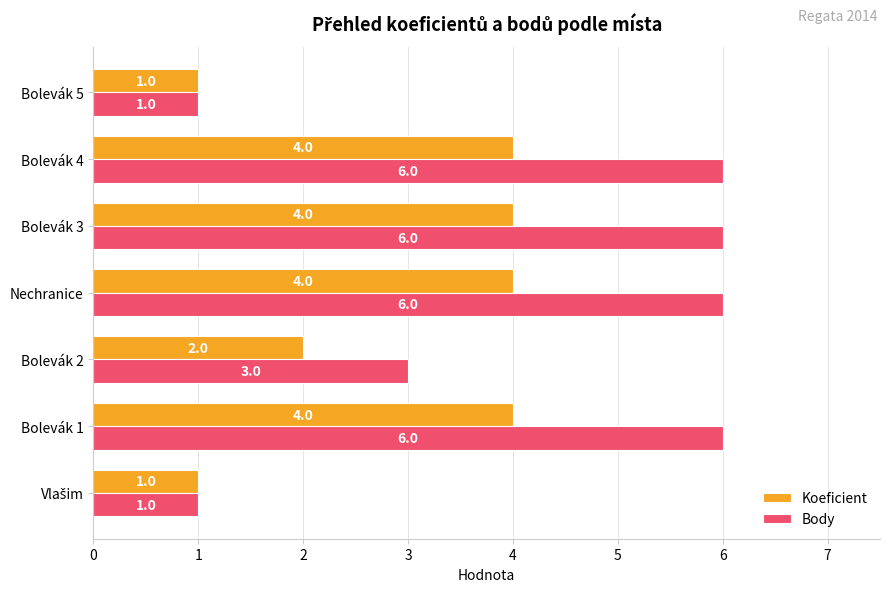

List the series in order of their peak value, lowest first.

Koeficient, Body